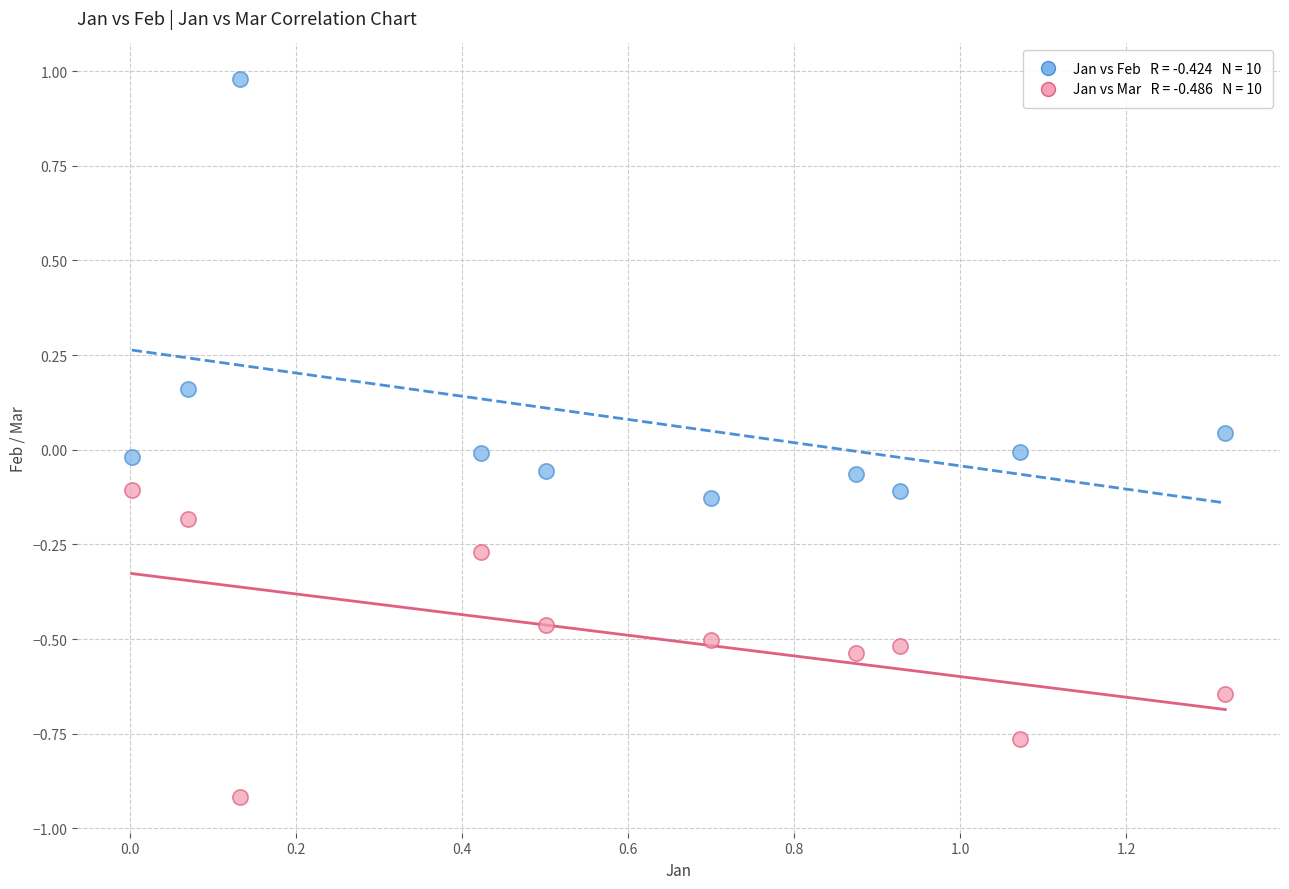

Across all data points, what is the range of X values (max minus min)?

1.3